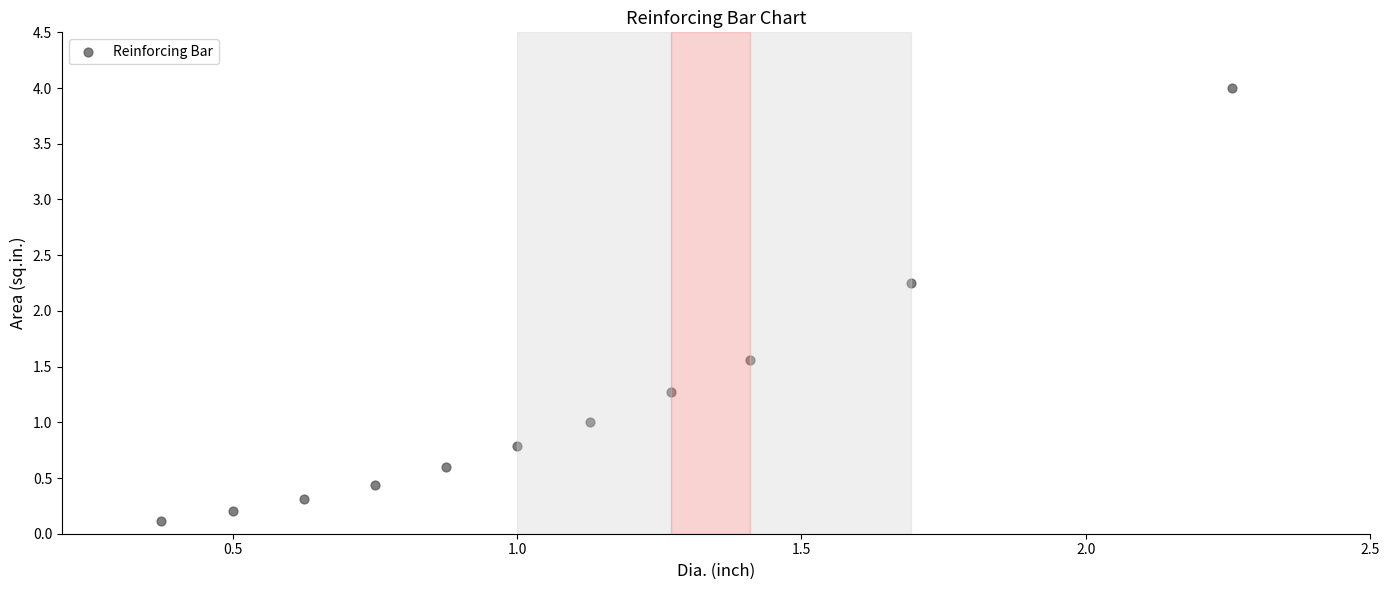

What is the range of X values (max minus min)?

1.9